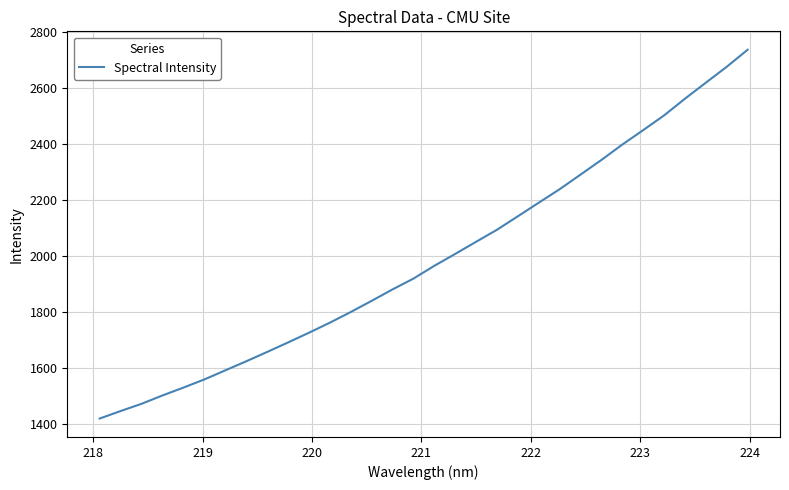

What is the difference between the maximum and minimum values?

1315.9